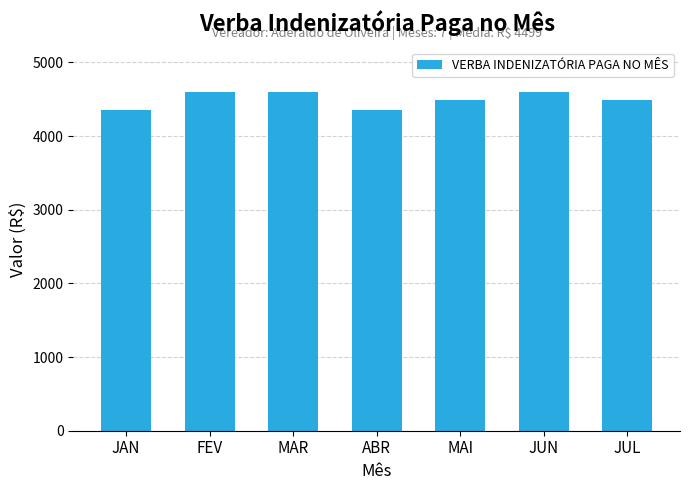

How many data points are less than 4495?

2